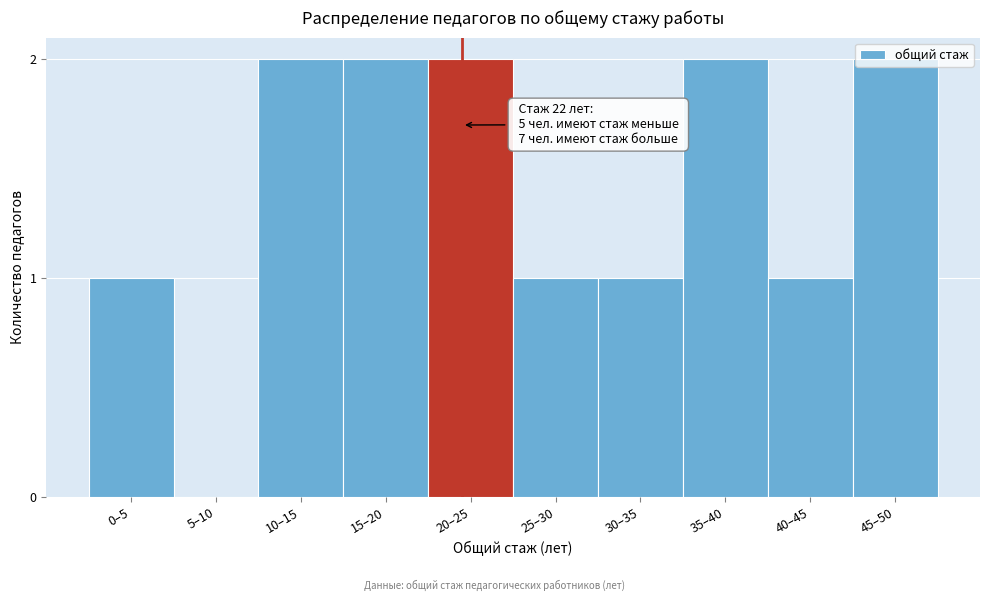

What is the sum of all values?

14